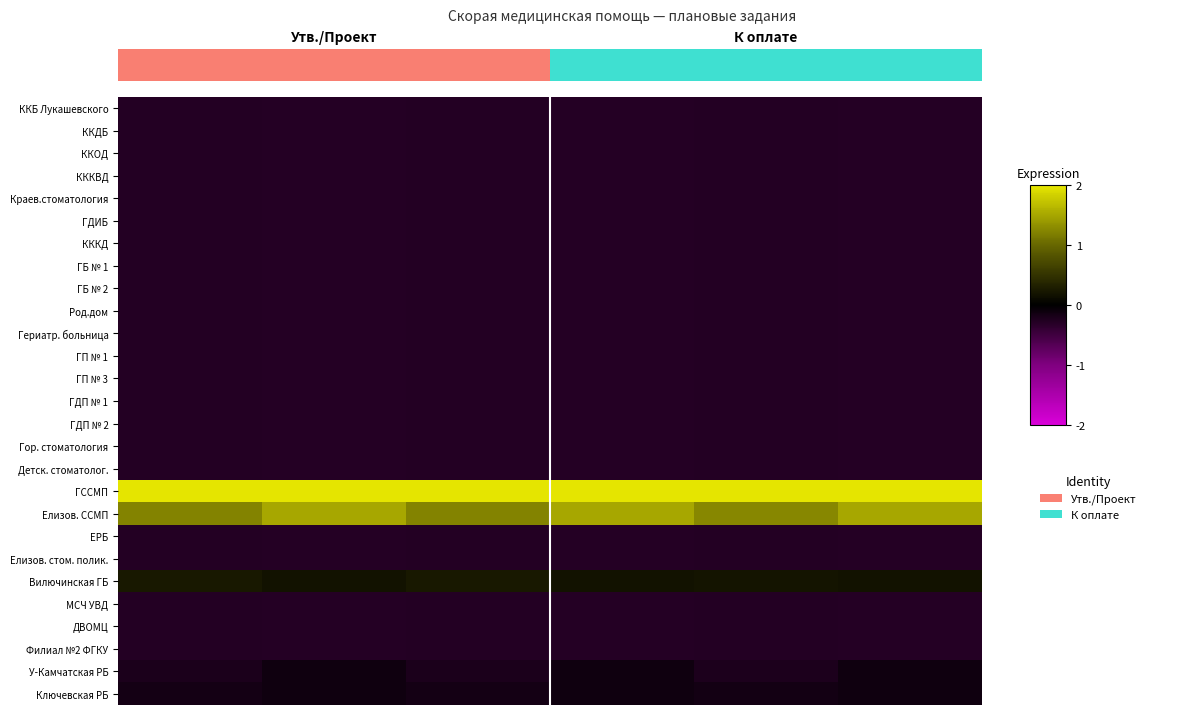

Reading right to left, transcribe all the data shown in this chart.

ККБ Лукашевского: -0.3	-0.3	-0.3	-0.3	-0.3	-0.3
ККДБ: -0.3	-0.3	-0.3	-0.3	-0.3	-0.3
ККОД: -0.3	-0.3	-0.3	-0.3	-0.3	-0.3
КККВД: -0.3	-0.3	-0.3	-0.3	-0.3	-0.3
Краев.стоматология: -0.3	-0.3	-0.3	-0.3	-0.3	-0.3
ГДИБ: -0.3	-0.3	-0.3	-0.3	-0.3	-0.3
КККД: -0.3	-0.3	-0.3	-0.3	-0.3	-0.3
ГБ № 1: -0.3	-0.3	-0.3	-0.3	-0.3	-0.3
ГБ № 2: -0.3	-0.3	-0.3	-0.3	-0.3	-0.3
Род.дом: -0.3	-0.3	-0.3	-0.3	-0.3	-0.3
Гериатр. больница: -0.3	-0.3	-0.3	-0.3	-0.3	-0.3
ГП № 1: -0.3	-0.3	-0.3	-0.3	-0.3	-0.3
ГП № 3: -0.3	-0.3	-0.3	-0.3	-0.3	-0.3
ГДП № 1: -0.3	-0.3	-0.3	-0.3	-0.3	-0.3
ГДП № 2: -0.3	-0.3	-0.3	-0.3	-0.3	-0.3
Гор. стоматология: -0.3	-0.3	-0.3	-0.3	-0.3	-0.3
Детск. стоматолог.: -0.3	-0.3	-0.3	-0.3	-0.3	-0.3
ГССМП: 2.0	2.0	2.0	2.0	2.0	2.0
Елизов. ССМП: 1.5	1.3	1.5	1.2	1.5	1.2
ЕРБ: -0.3	-0.3	-0.3	-0.3	-0.3	-0.3
Елизов. стом. полик.: -0.3	-0.3	-0.3	-0.3	-0.3	-0.3
Вилючинская ГБ: 0.2	0.2	0.2	0.2	0.2	0.2
МСЧ УВД: -0.3	-0.3	-0.3	-0.3	-0.3	-0.3
ДВОМЦ: -0.3	-0.3	-0.3	-0.3	-0.3	-0.3
Филиал №2 ФГКУ: -0.3	-0.3	-0.3	-0.3	-0.3	-0.3
У-Камчатская РБ: -0.1	-0.2	-0.1	-0.2	-0.1	-0.2
Ключевская РБ: -0.1	-0.1	-0.1	-0.2	-0.1	-0.2